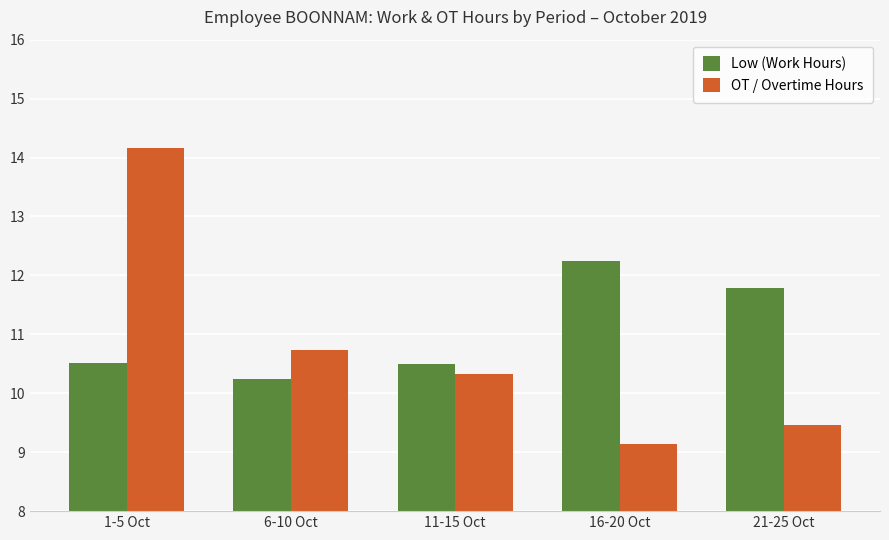

At 21-25 Oct, list the series in order from smallest to largest.

OT / Overtime Hours, Low (Work Hours)